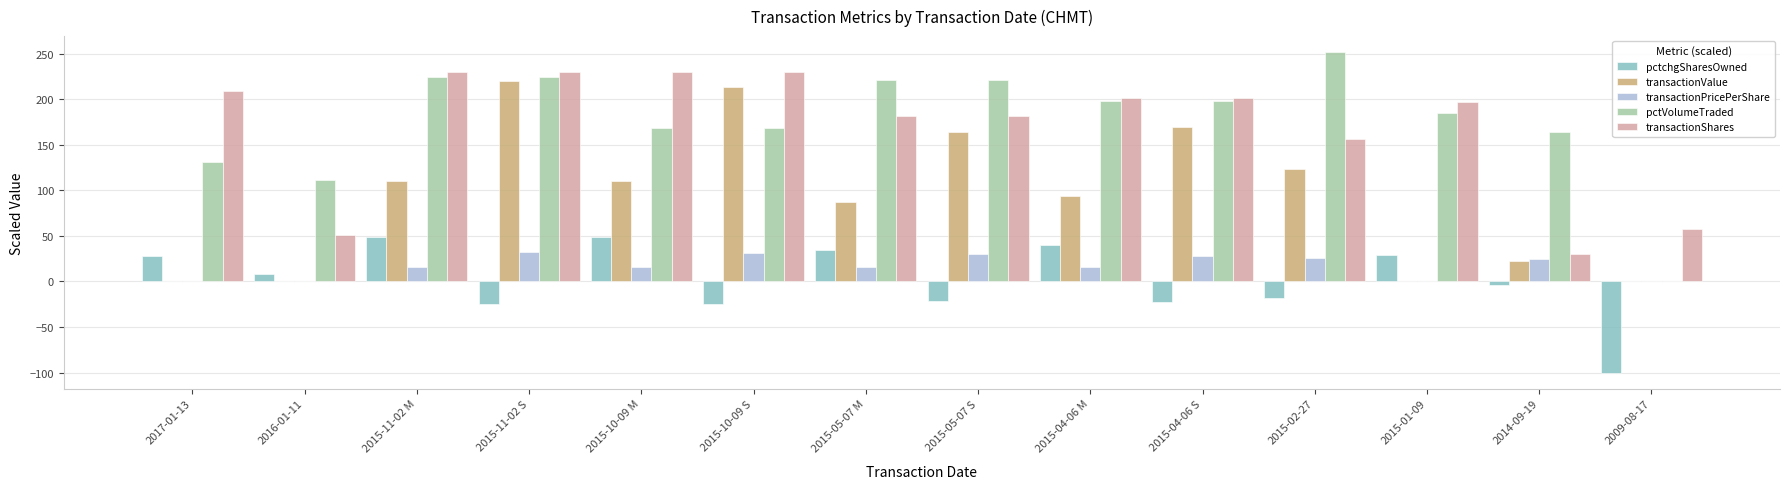

Which series changed the most between 2015-02-27 and 2014-09-19?

transactionShares